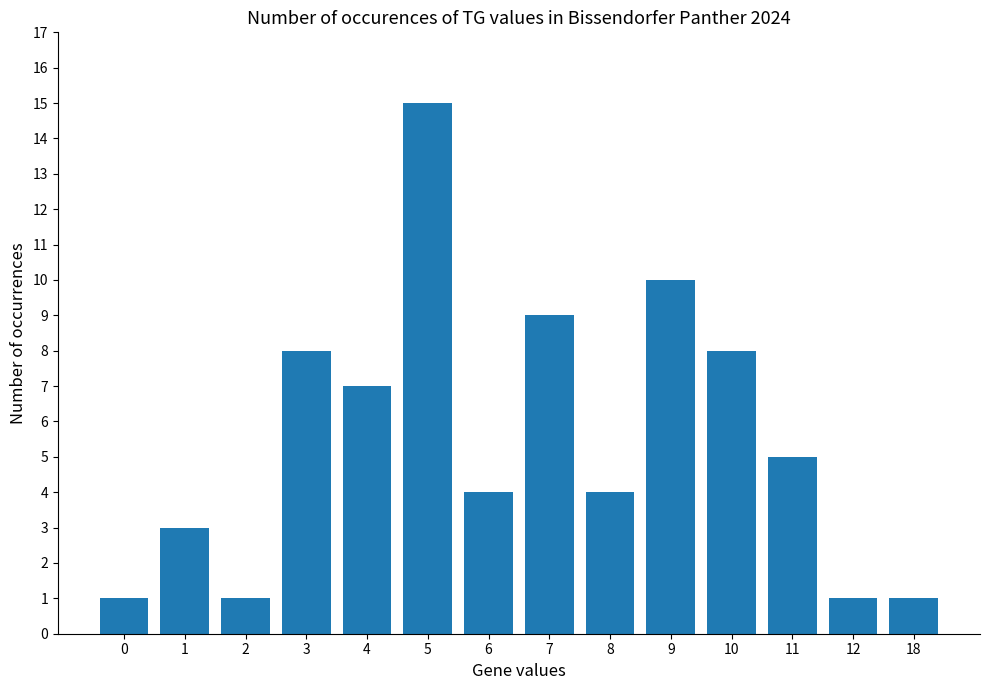

Is it true that the value at 11 is 5?

True